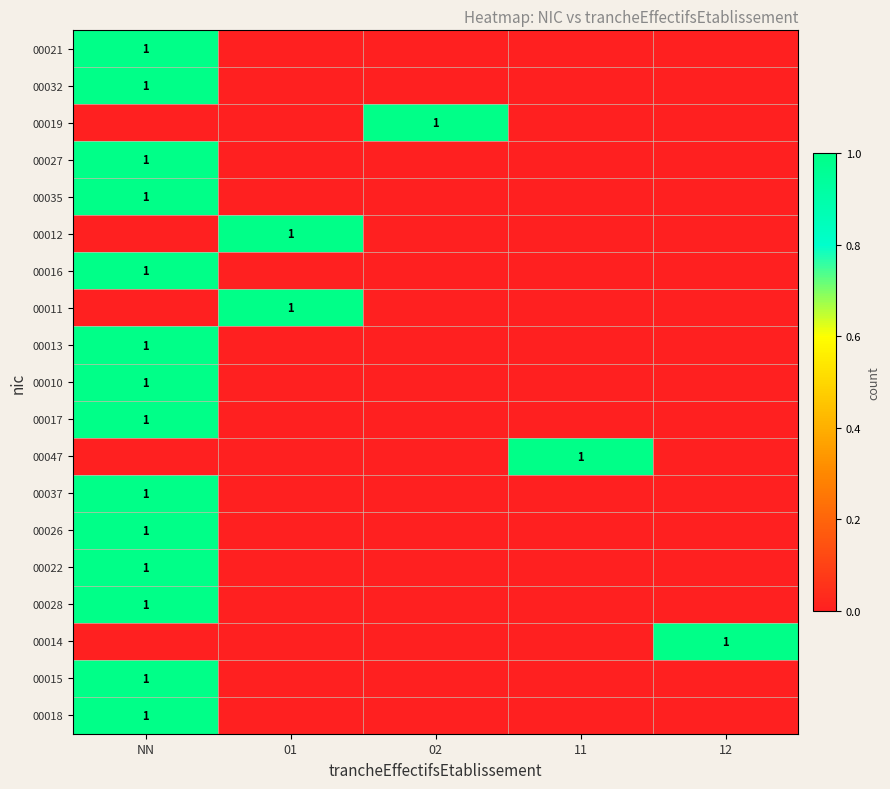

At how many categories does at least one series exceed 0?

5